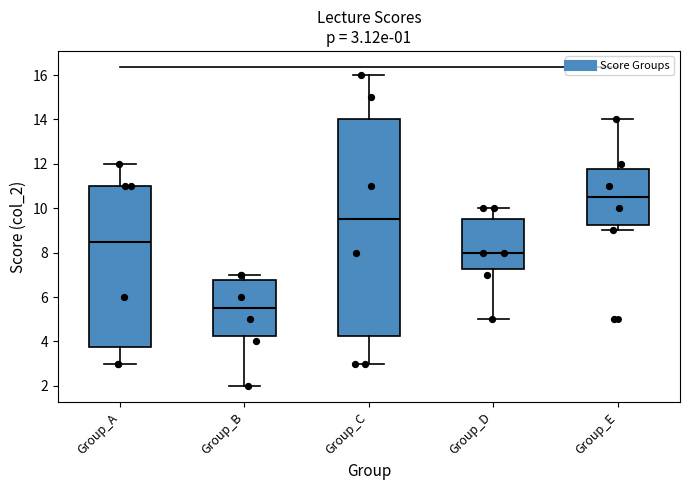

Comparing the boxes themselves (not the whiskers), which one is the tallest?

Group_C